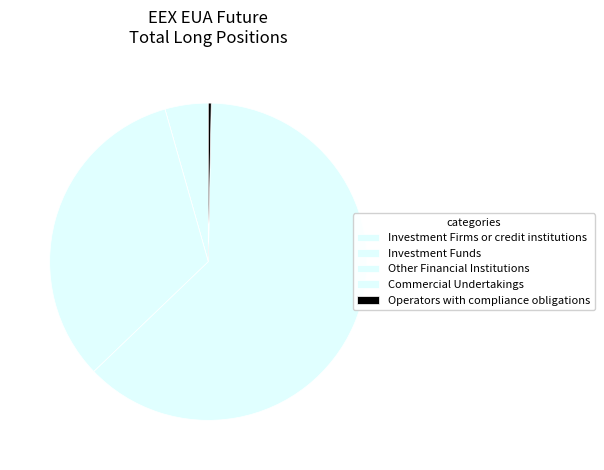

True or false: Investment Firms or credit institutions accounts for 12% of the total.

False